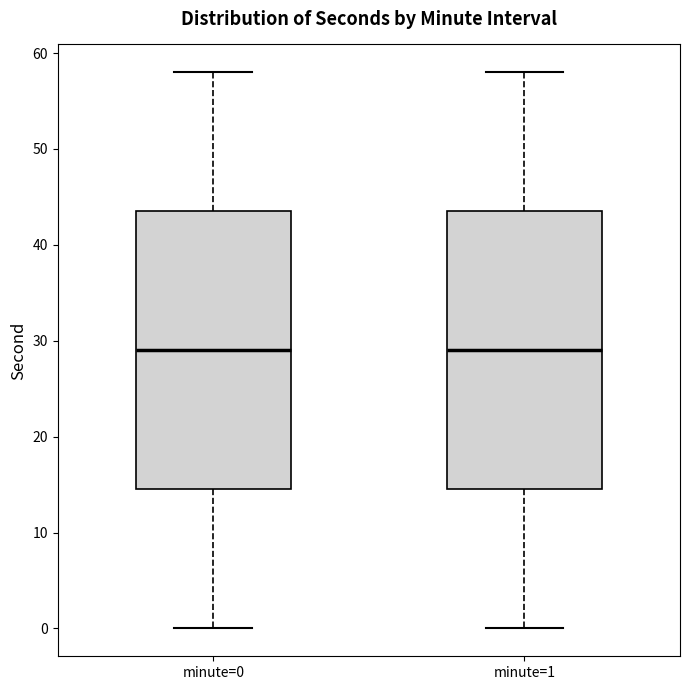

Where is the upper edge of the box for minute=1 on the y-axis? The values are not printed on the chart, so give them approximately, as read against the axis.

44